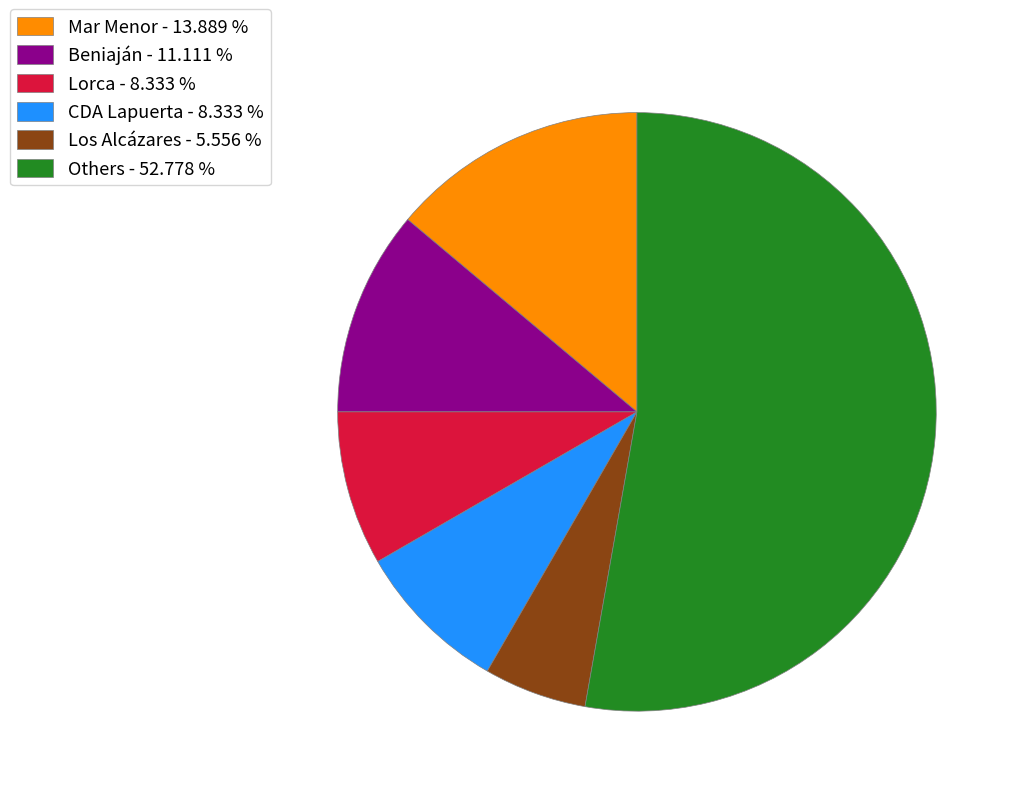

Do Beniaján - 11.111 % and Lorca - 8.333 % together represent more than half of the pie?

No